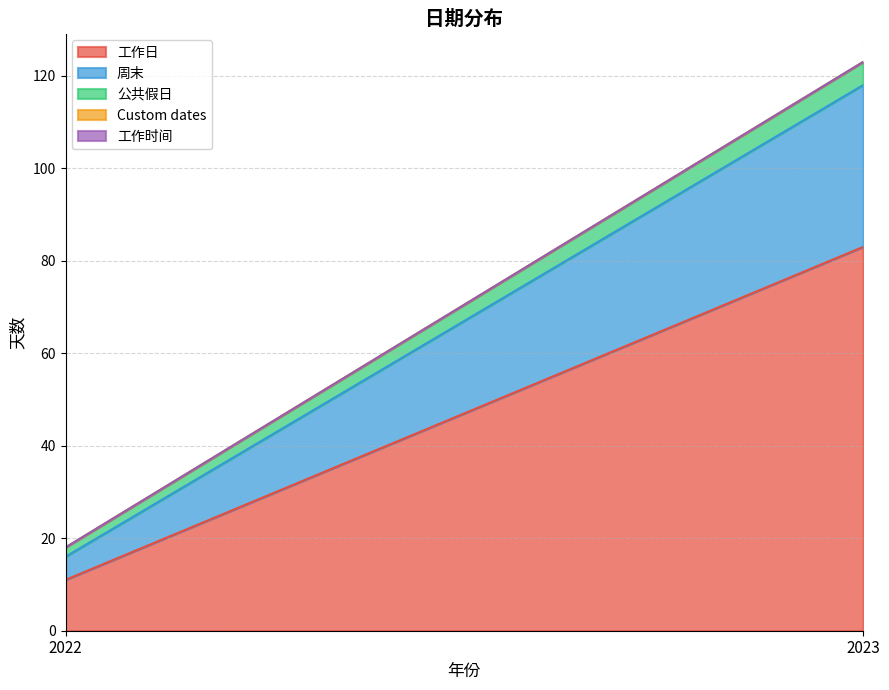

Does the chart display data point markers on the line(s)?

No